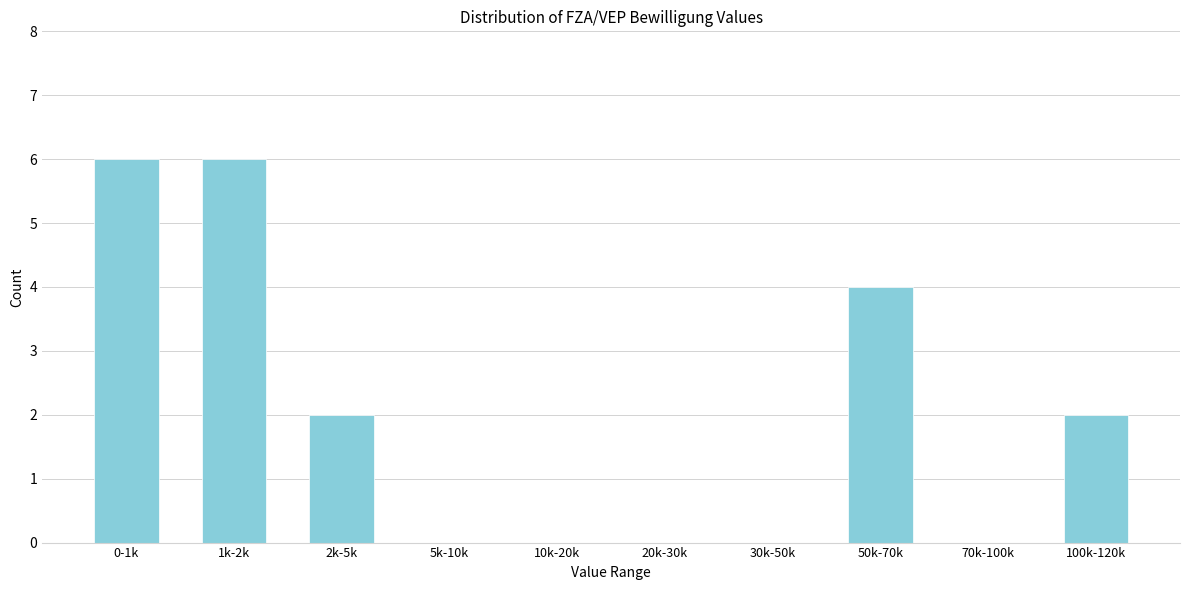

Reading right to left, list all the values displayed in this chart.

100k-120k=2	70k-100k=0	50k-70k=4	30k-50k=0	20k-30k=0	10k-20k=0	5k-10k=0	2k-5k=2	1k-2k=6	0-1k=6